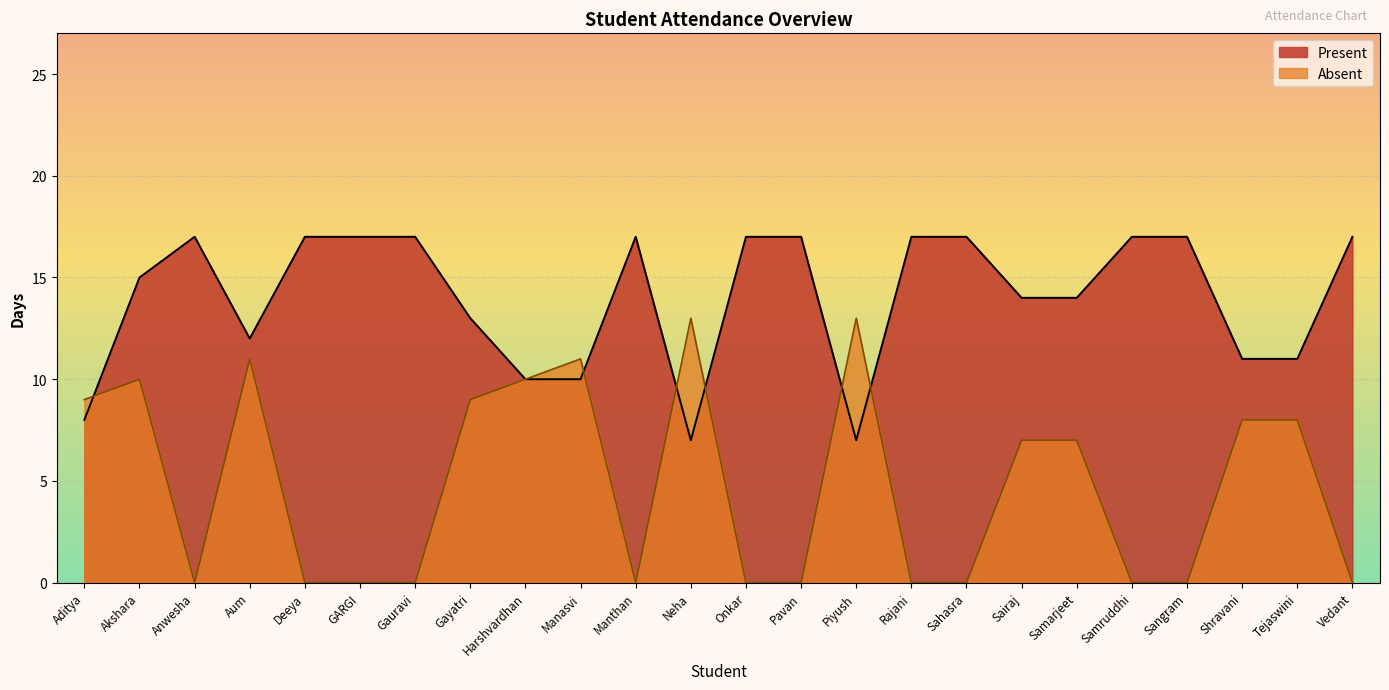

Reading left to right, extract all data points from this chart.

Present: Aditya=8	Akshara=15	Anwesha=17	Aum=12	Deeya=17	GARGI=17	Gauravi=17	Gayatri=13	Harshvardhan=10	Manasvi=10	Manthan=17	Neha=7	Onkar=17	Pavan=17	Piyush=7	Rajani=17	Sahasra=17	Sairaj=14	Samarjeet=14	Samruddhi=17	Sangram=17	Shravani=11	Tejaswini=11	Vedant=17
Absent: Aditya=9	Akshara=10	Anwesha=0	Aum=11	Deeya=0	GARGI=0	Gauravi=0	Gayatri=9	Harshvardhan=10	Manasvi=11	Manthan=0	Neha=13	Onkar=0	Pavan=0	Piyush=13	Rajani=0	Sahasra=0	Sairaj=7	Samarjeet=7	Samruddhi=0	Sangram=0	Shravani=8	Tejaswini=8	Vedant=0